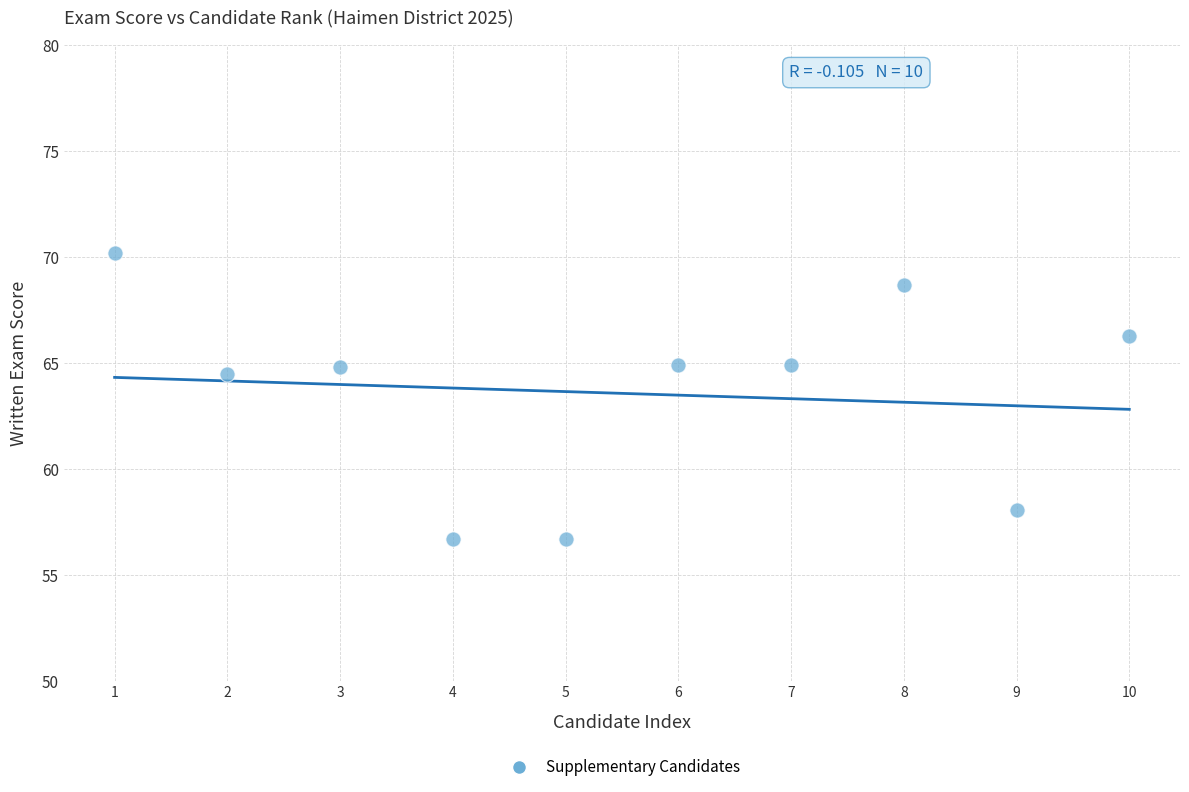

What is the range of Y values (max minus min)?

13.5